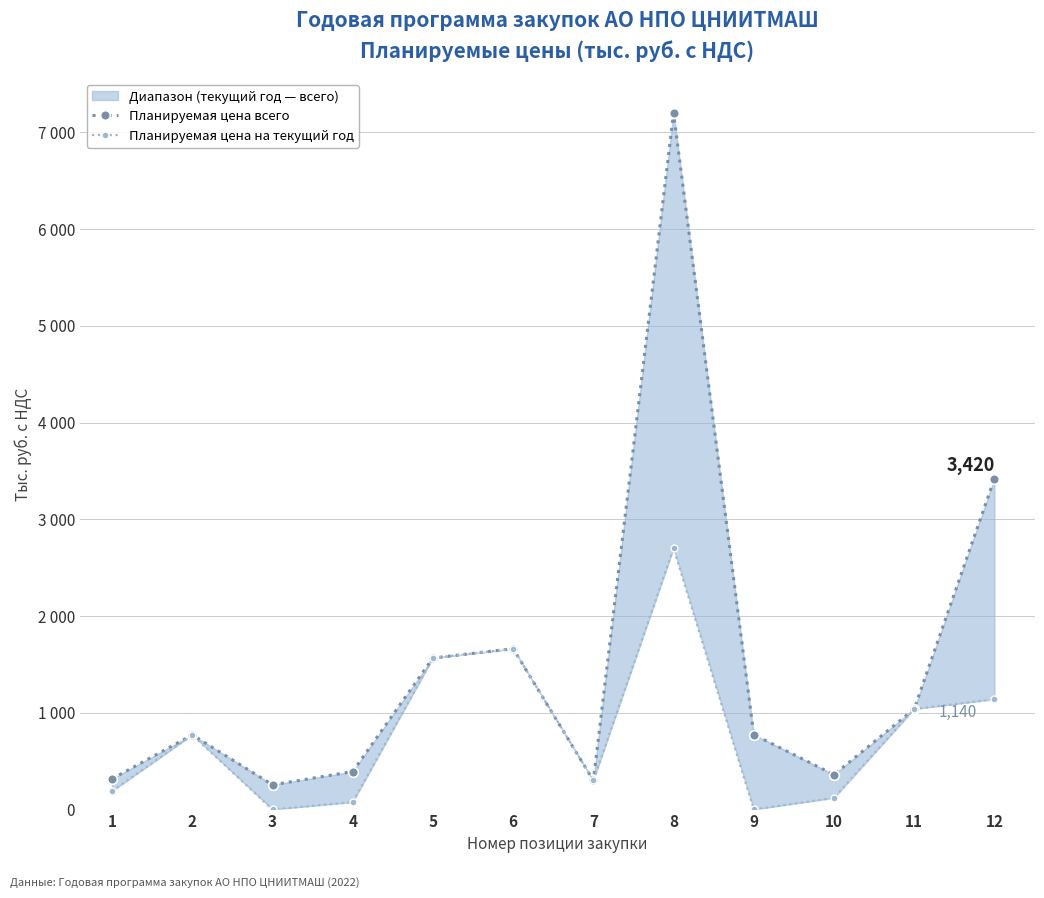

Between 5 and 11, which is larger?

5